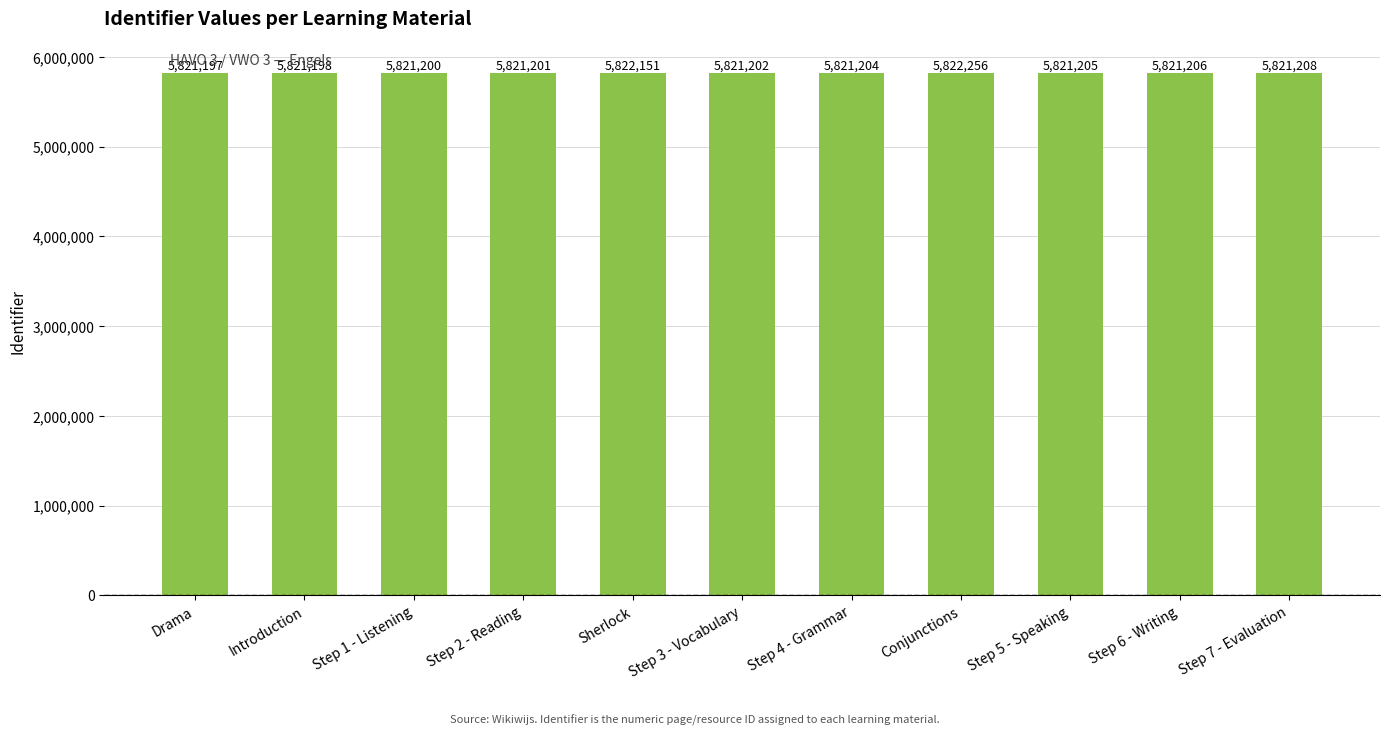

What is the label of the 10th bar from the right?

Introduction